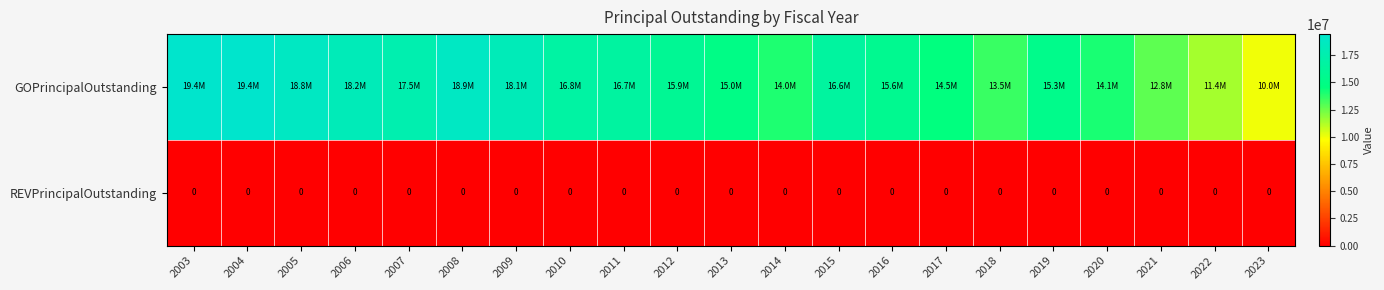

At which category does the chart reach its peak across all series?

2004